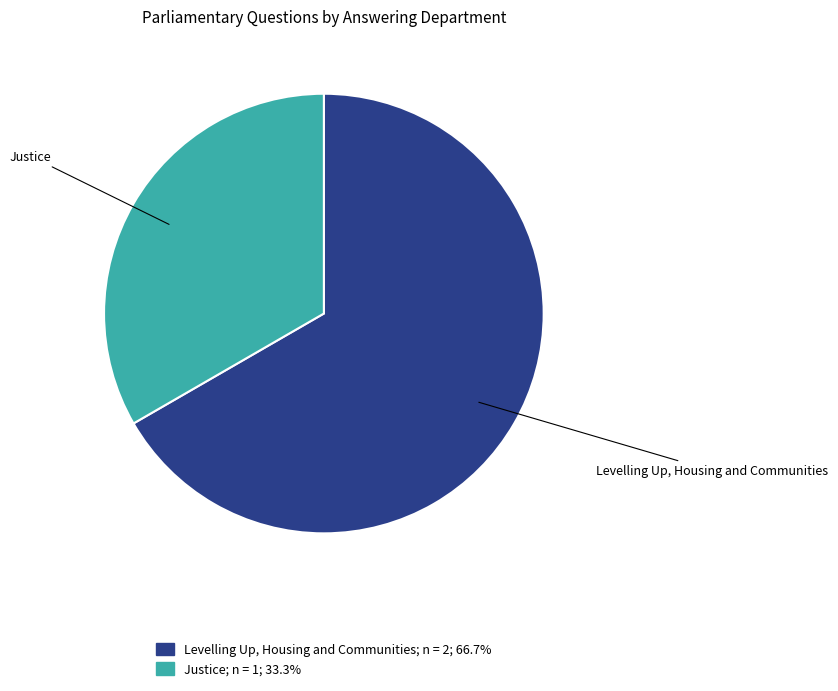

Is there any slice that represents more than half of the pie?

Yes